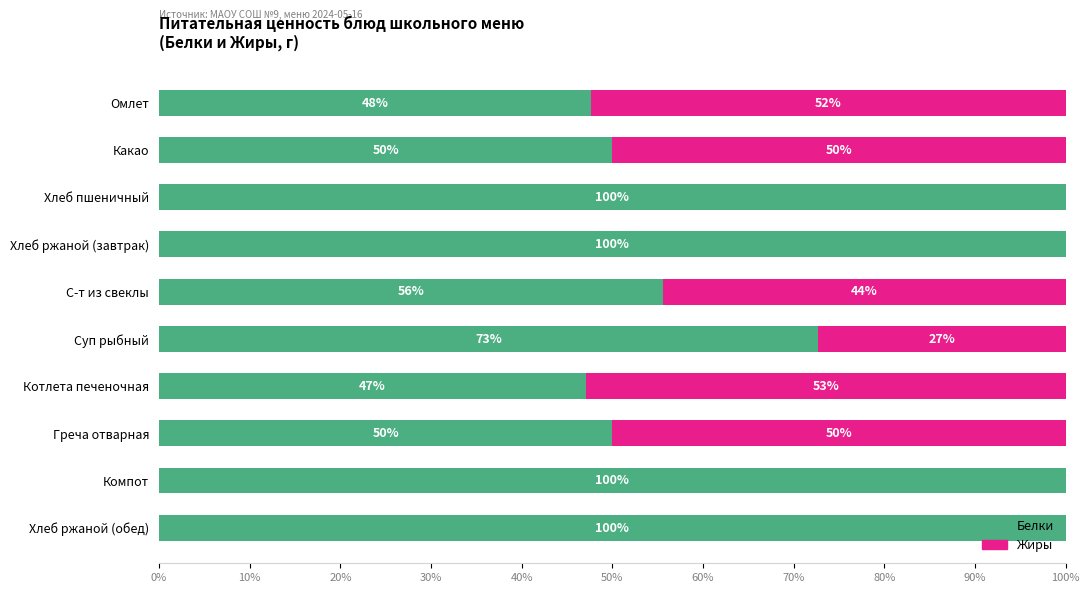

Where is Белки nearest to the value 73?

Суп рыбный